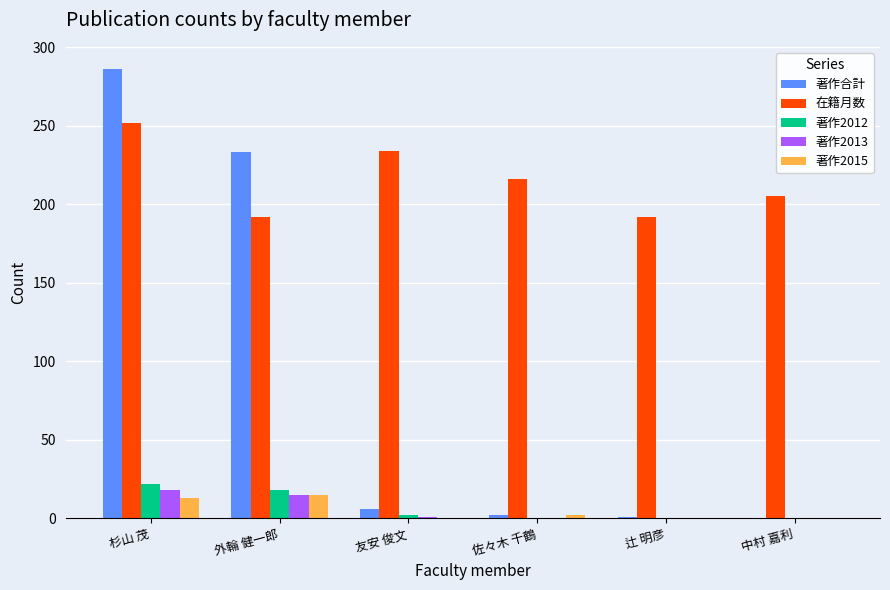

Between 佐々木 千鶴 and 辻 明彦, which series saw the biggest shift?

在籍月数